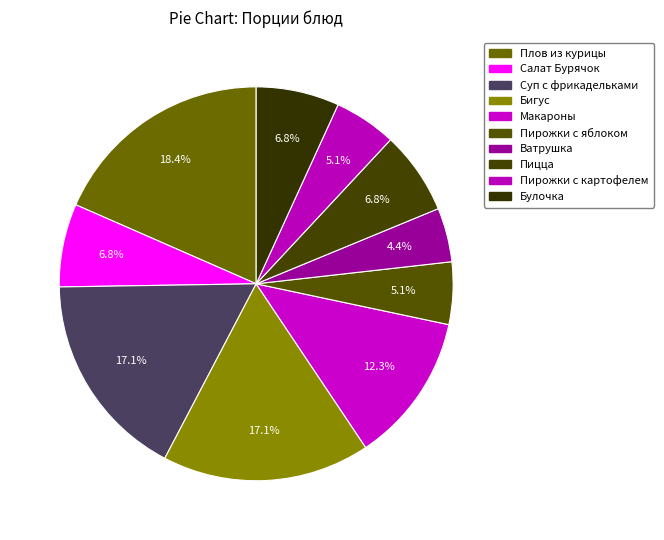

To the nearest percent, what is the difference between the largest and smallest slice percentages?

14%